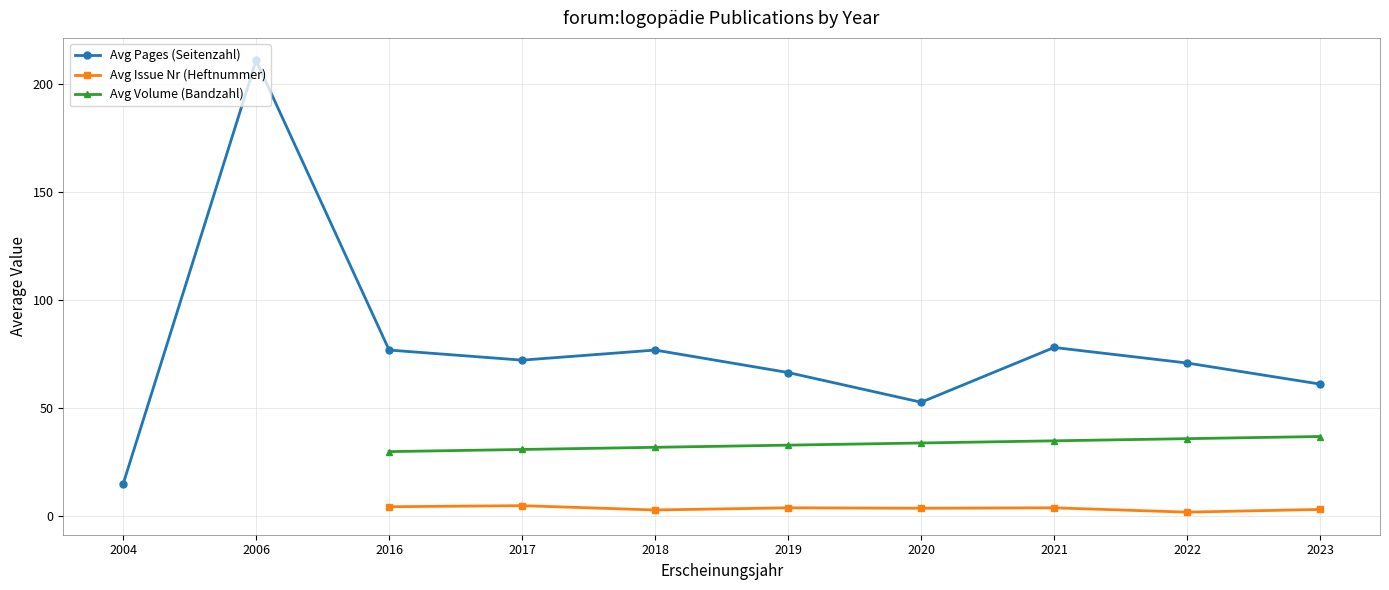

What is the value of the Avg Pages (Seitenzahl) point at the 6th from the left?

66.6